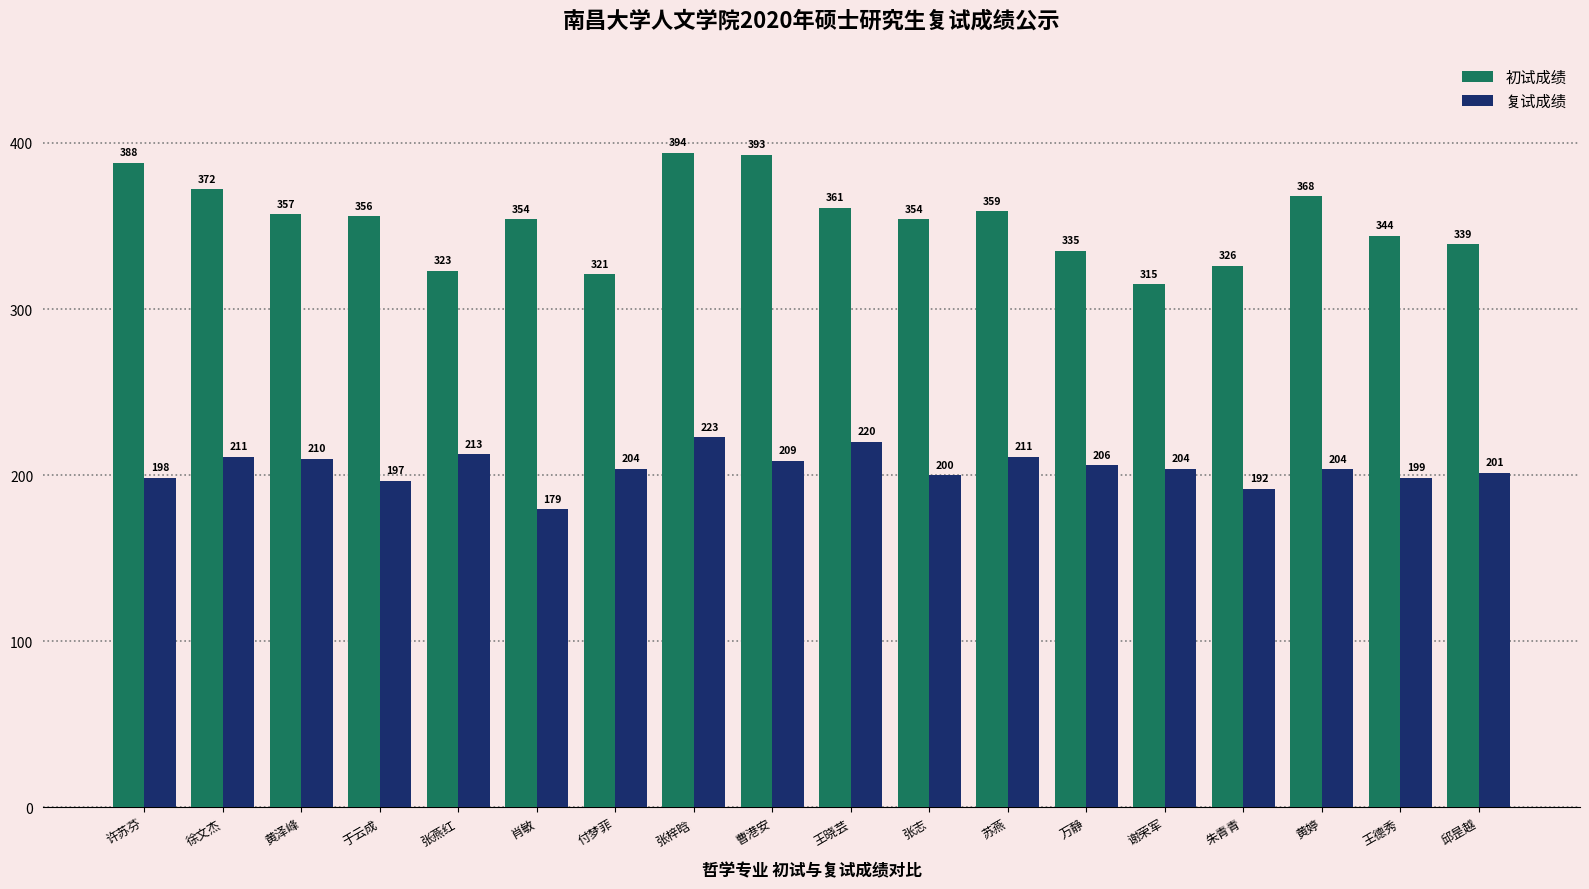

What is the sum of the 复试成绩 values at 邱昰越 and 王德秀?

399.9